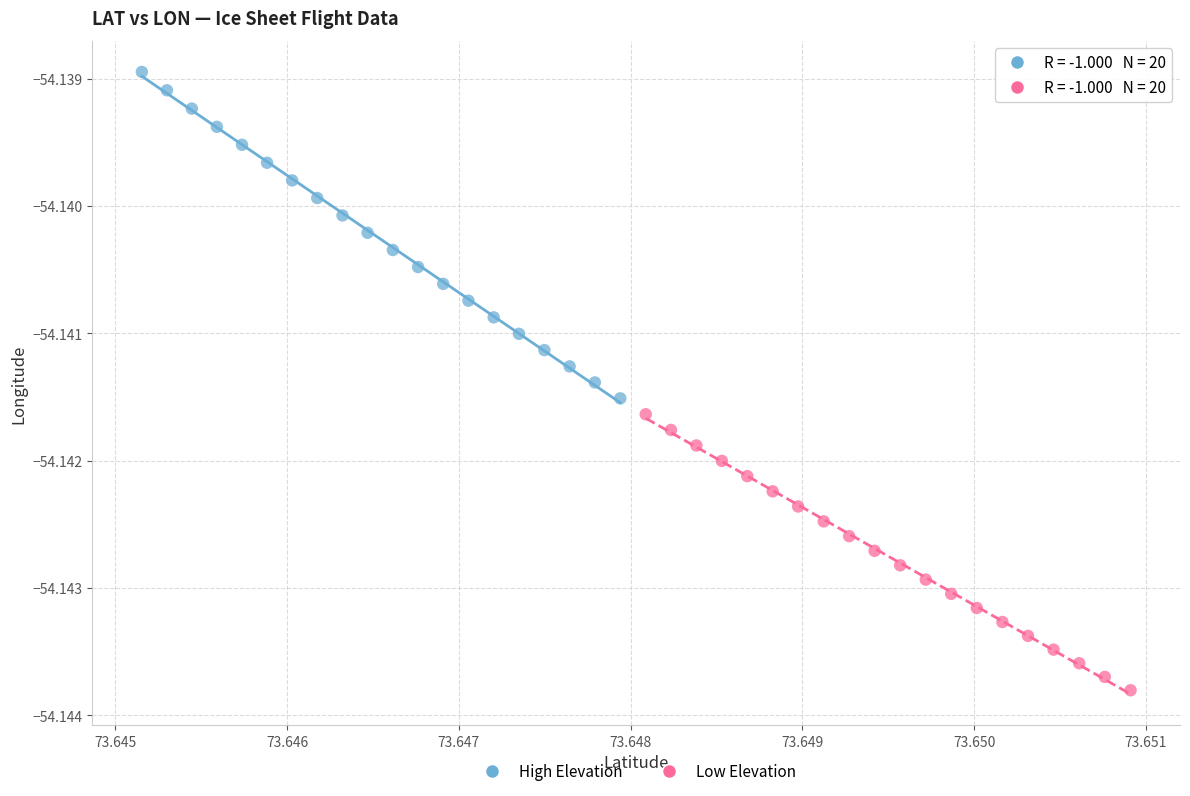

Which series reaches the maximum Y coordinate?

High Elevation